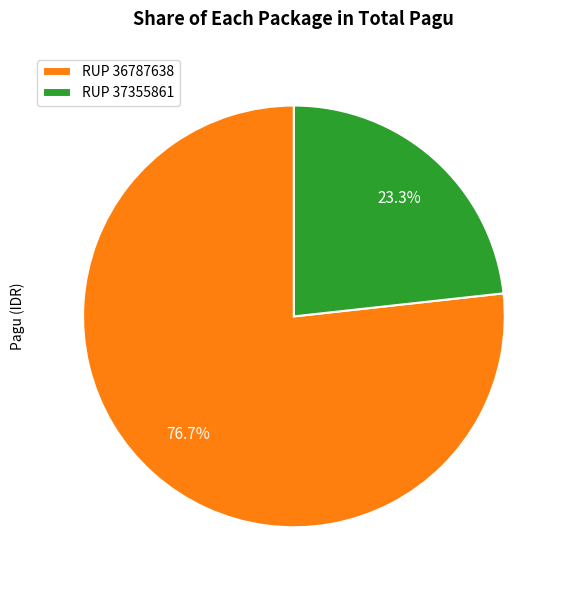

Count the number of slices in the pie.

2